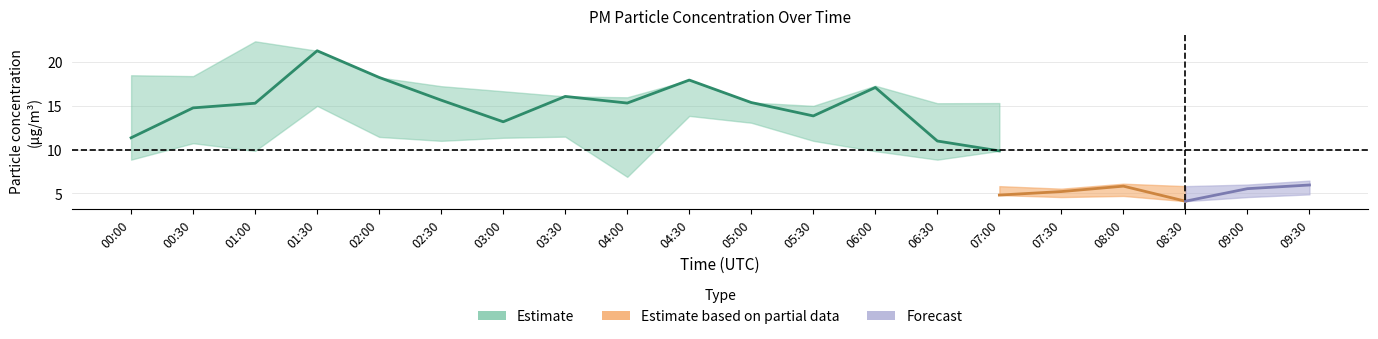

What is the label of the 14th point from the right?

03:00